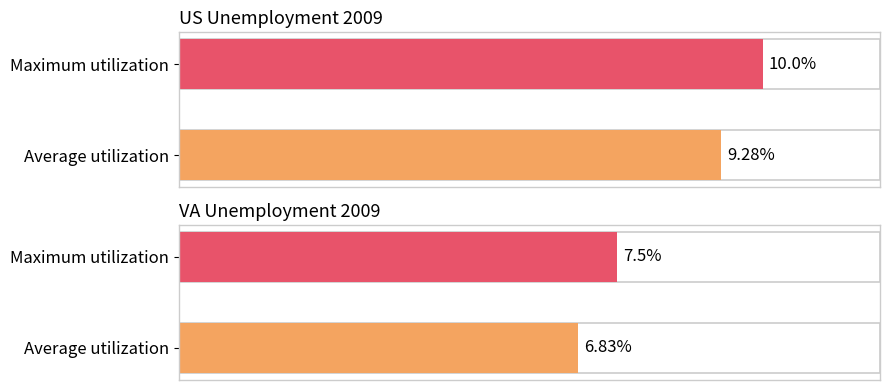

Which series has the widest spread of values?

US